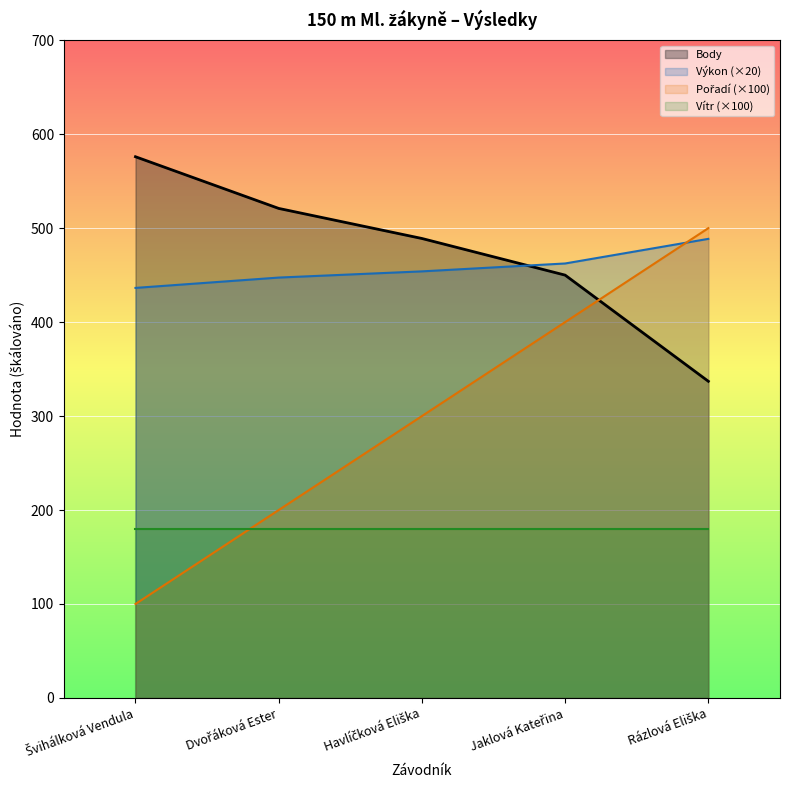

The Výkon series shows 454.0 at Havlíčková Eliška. True or false?

True